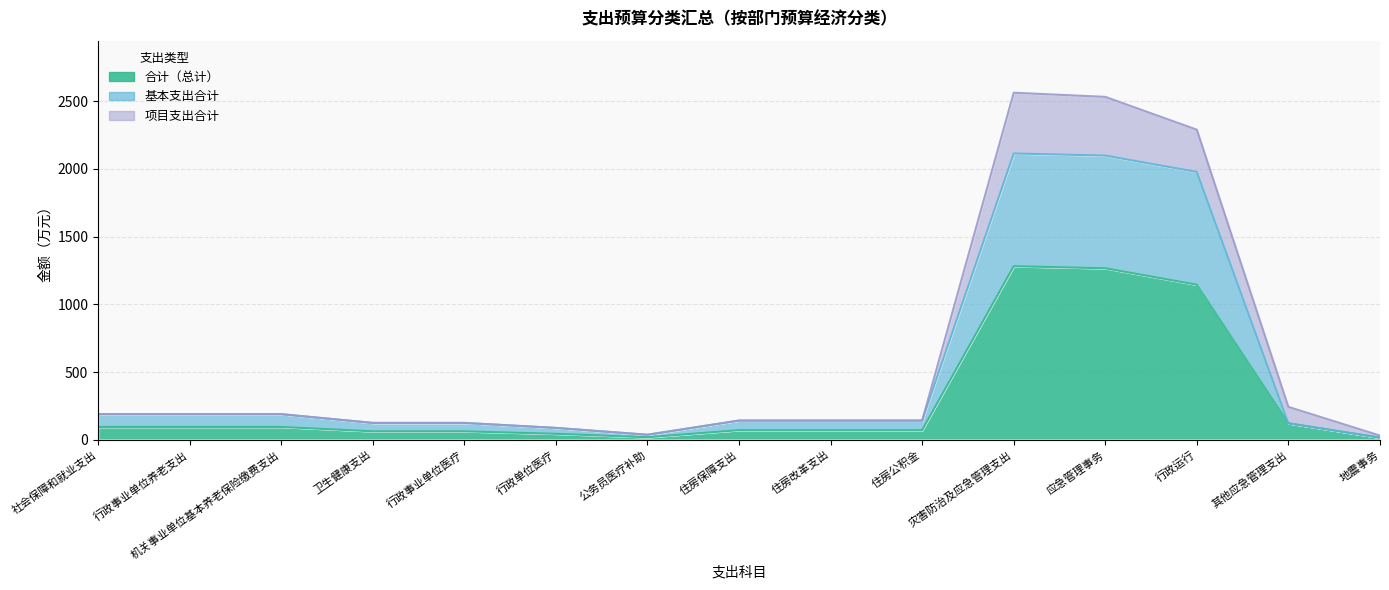

True or false: 基本支出合计 has a value of 268.1 at 行政事业单位养老支出.

False